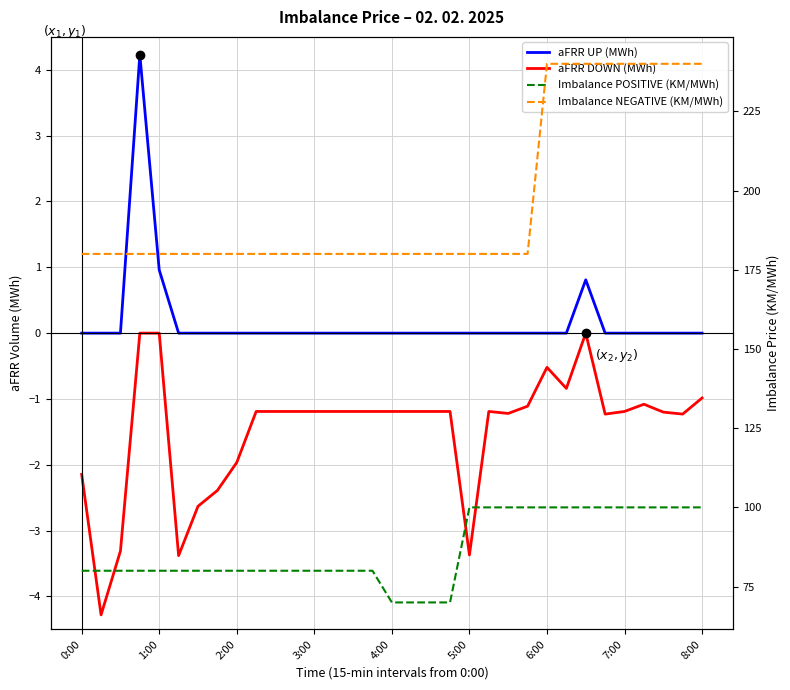

What is the greatest value displayed?

240.0